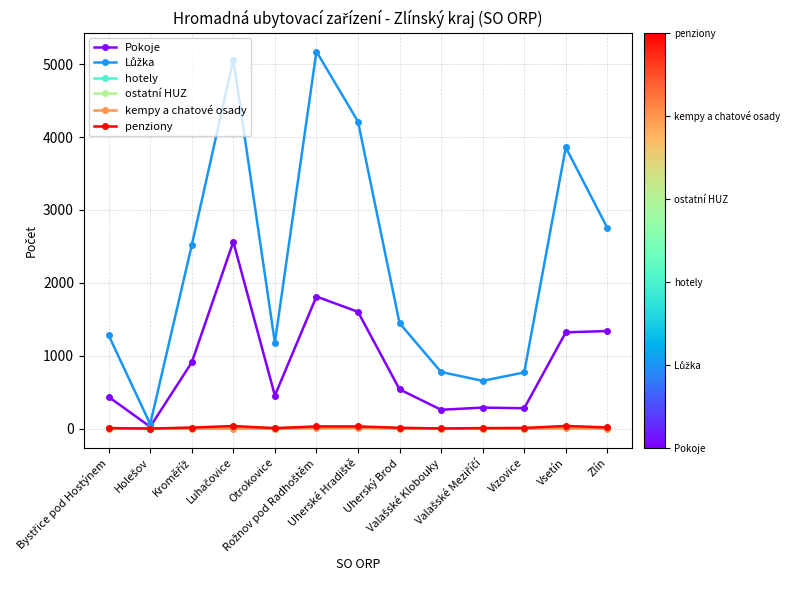

What is the highest value of the Pokoje series?

2564